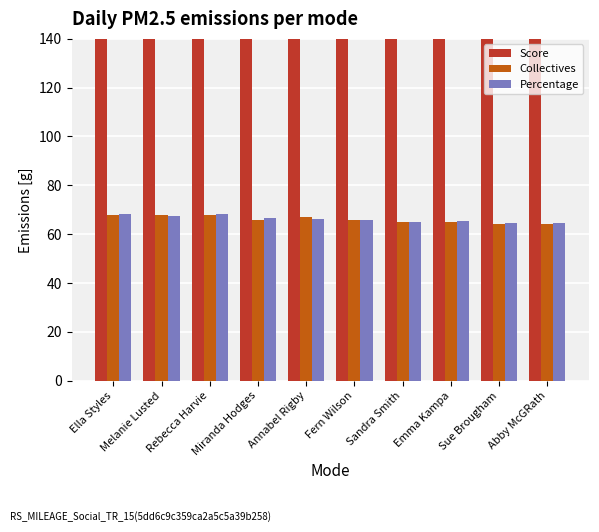

Is the value of Collectives at Sue Brougham greater than the value of Score at Melanie Lusted?

No